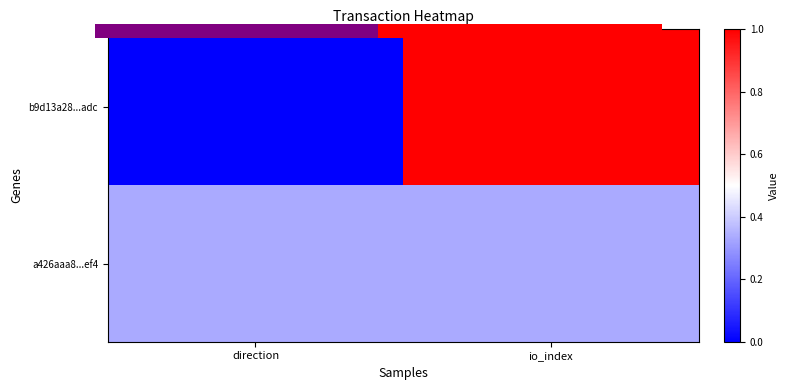

At how many categories does at least one series exceed 0?

2